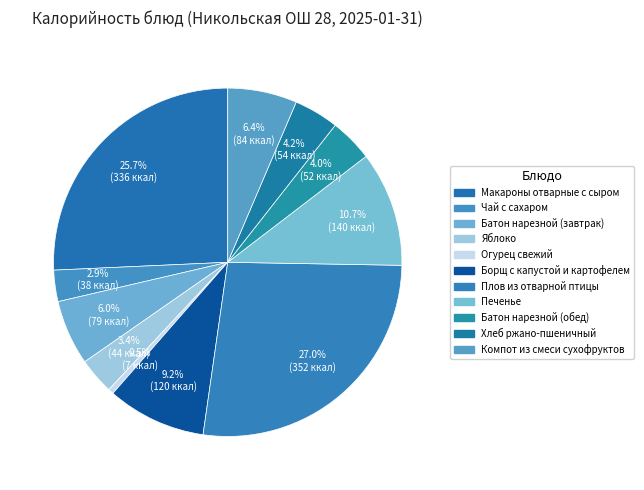

Is it true that Хлеб ржано-пшеничный is 4% of the pie?

True